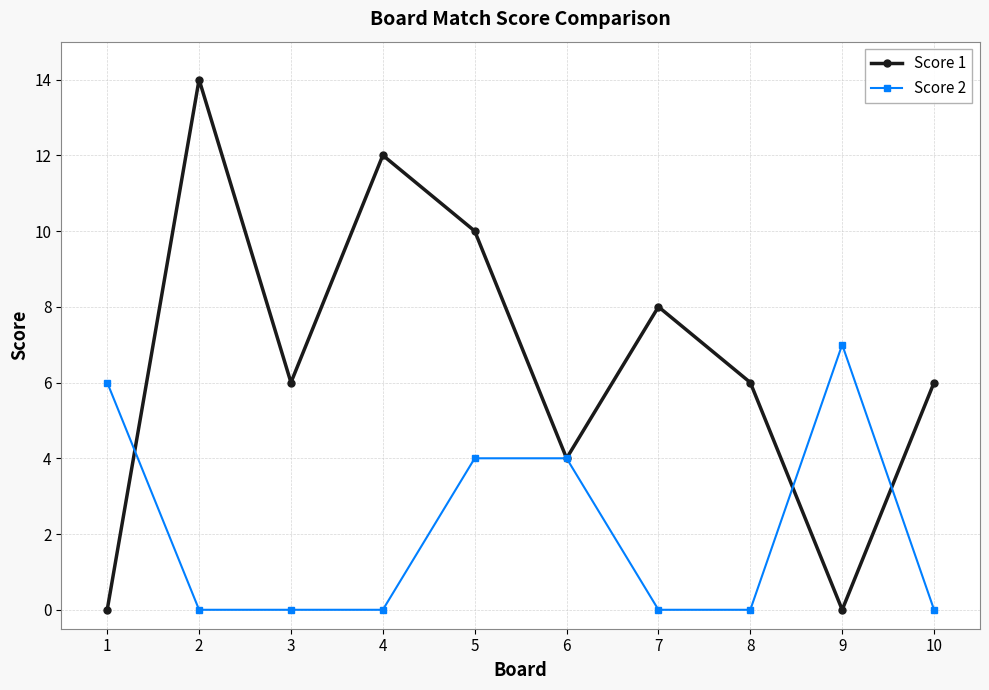

Between 1 and 6, which series saw the biggest shift?

Score 1